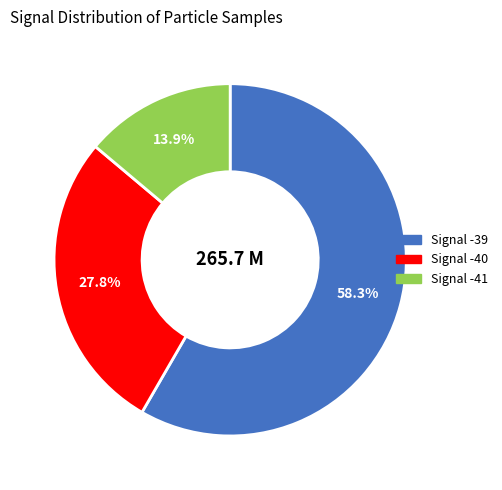

Does any single category account for the majority?

Yes